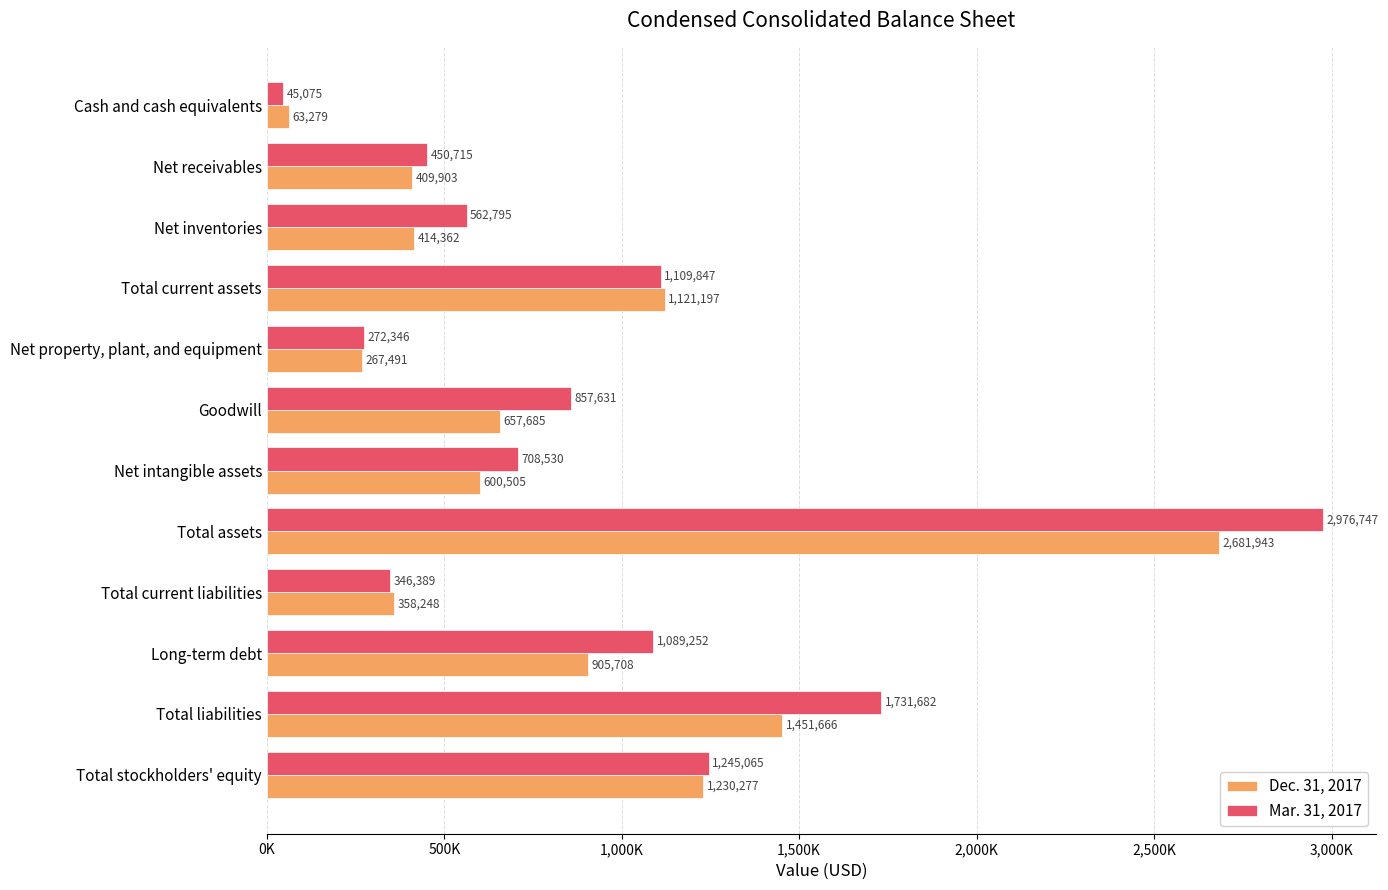

What is the average value of the Mar. 31, 2017 series?

949673